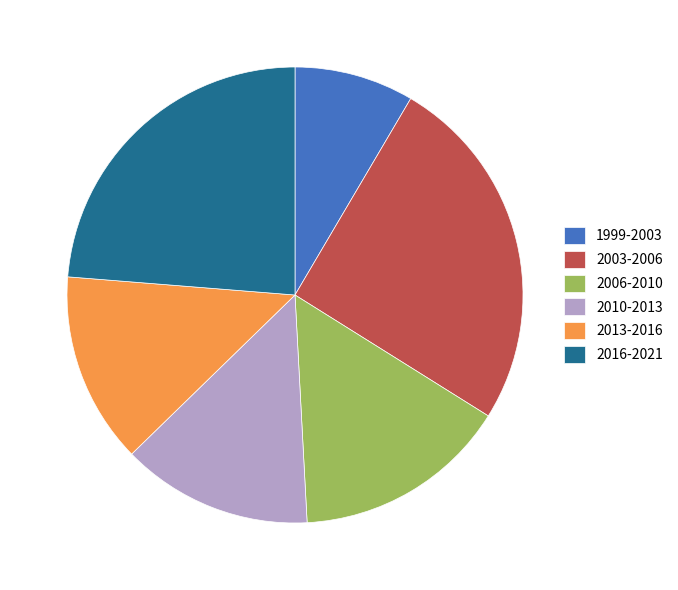

Between 2006-2010 and 2016-2021, which is larger?

2016-2021